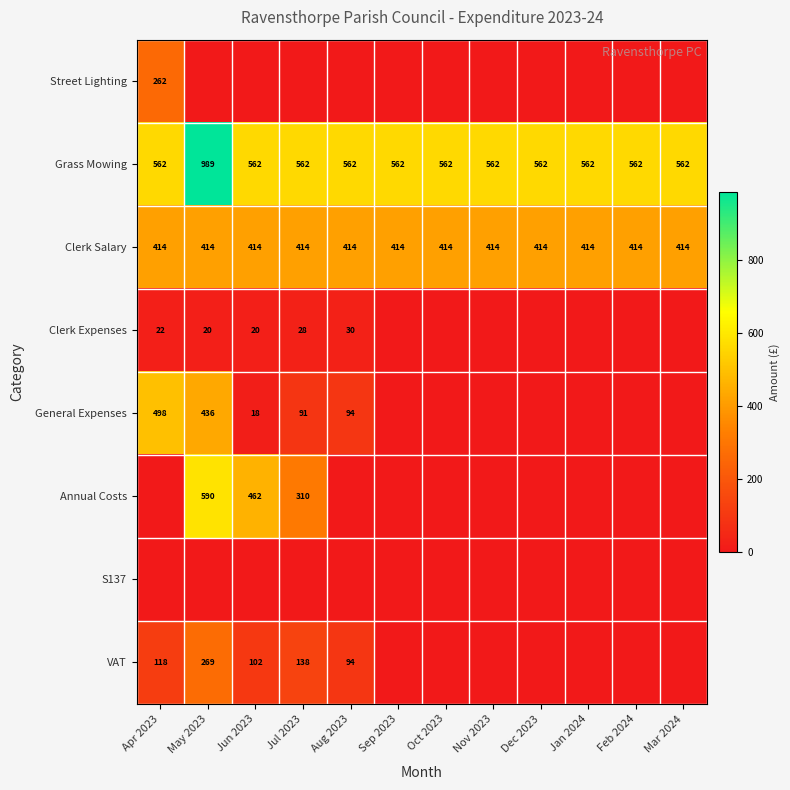

The Clerk Salary series shows 414 at Aug 2023. True or false?

True